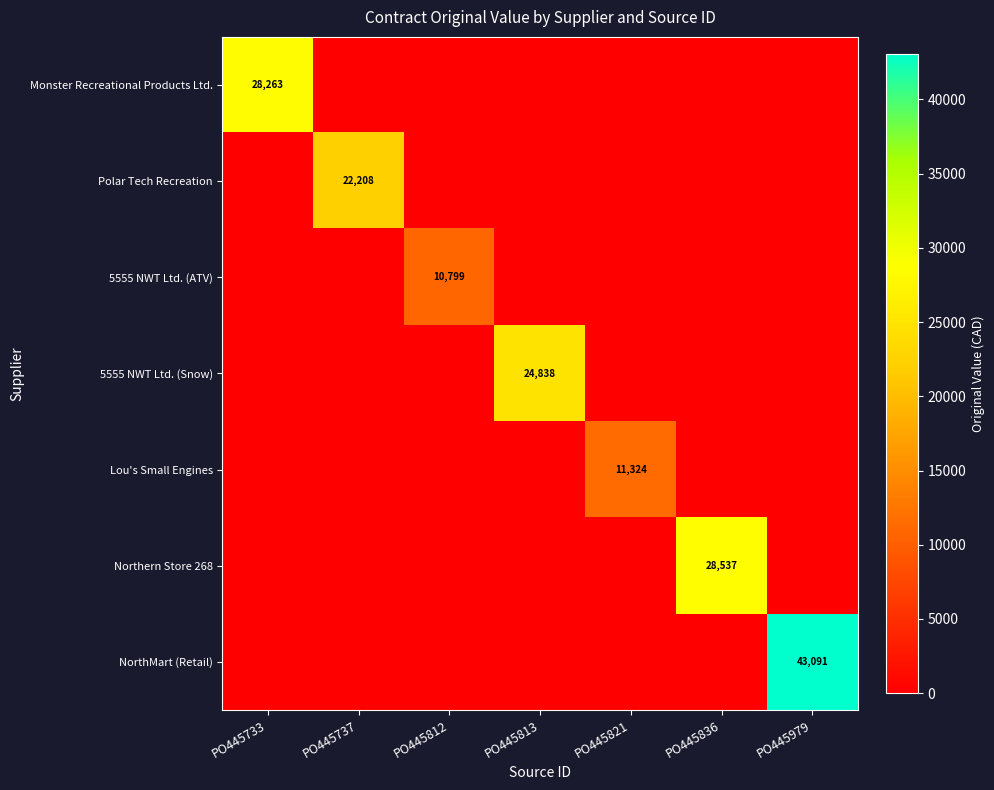

The value of NorthMart (Retail) at PO445979 is 43091. True or false?

True